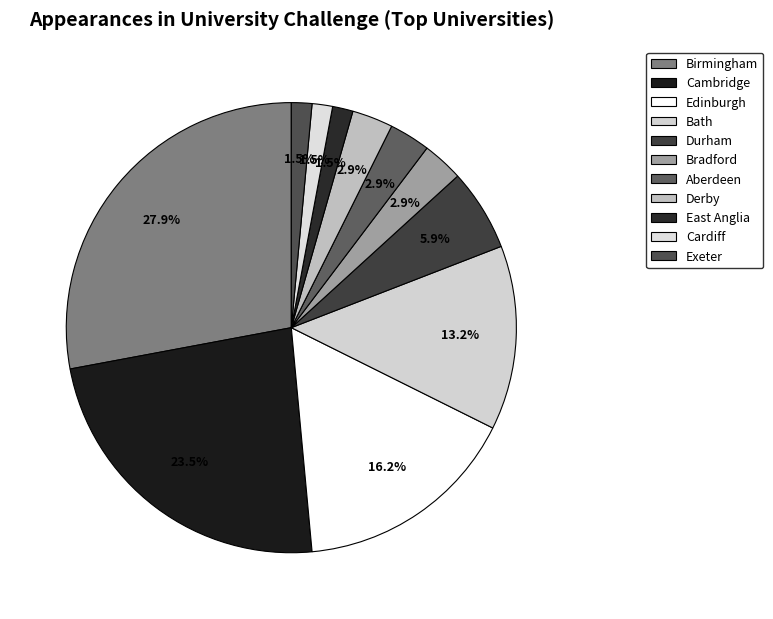

Do Bradford and Exeter together represent more than half of the pie?

No